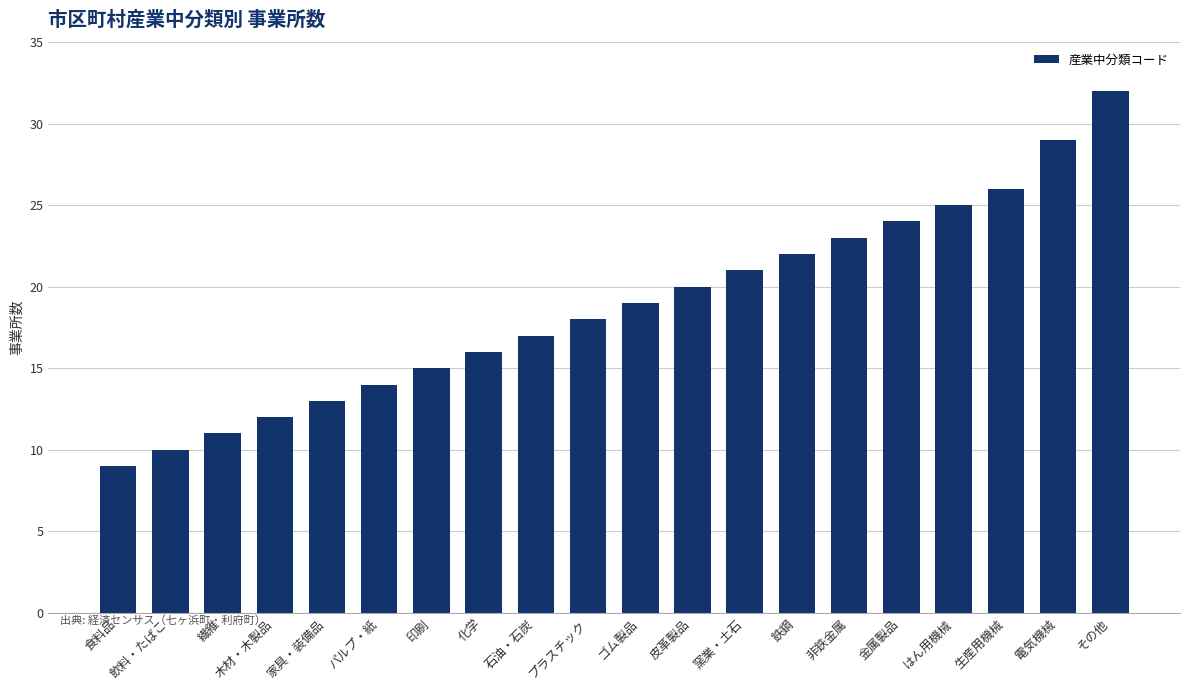

Rank the categories by value from highest to lowest.

その他, 電気機械, 生産用機械, はん用機械, 金属製品, 非鉄金属, 鉄鋼, 窯業・土石, 皮革製品, ゴム製品, プラスチック, 石油・石炭, 化学, 印刷, パルプ・紙, 家具・装備品, 木材・木製品, 繊維, 飲料・たばこ, 食料品